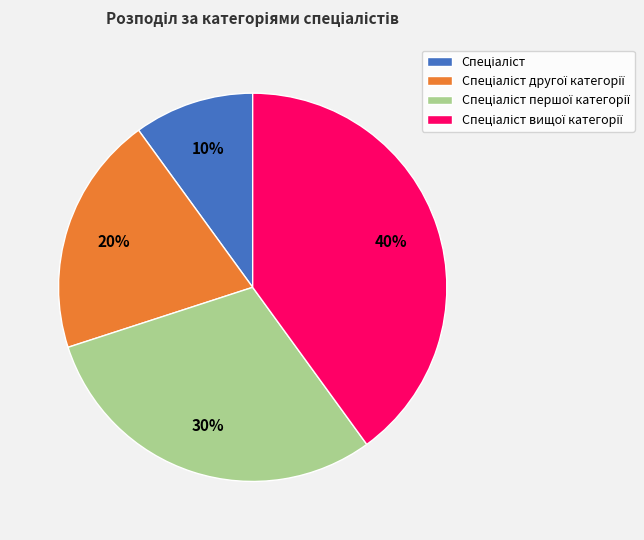

To the nearest percent, what is the difference between the largest and smallest slice percentages?

30%